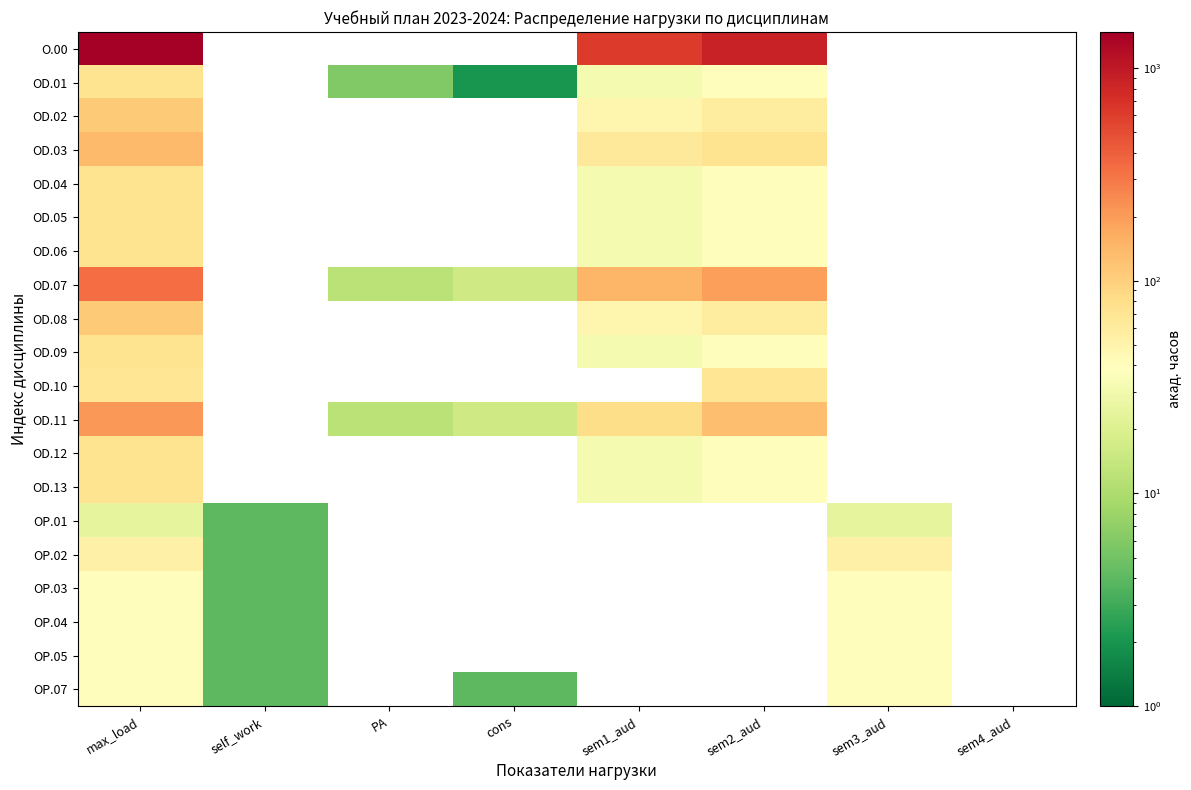

Count the number of data series in this chart.

20